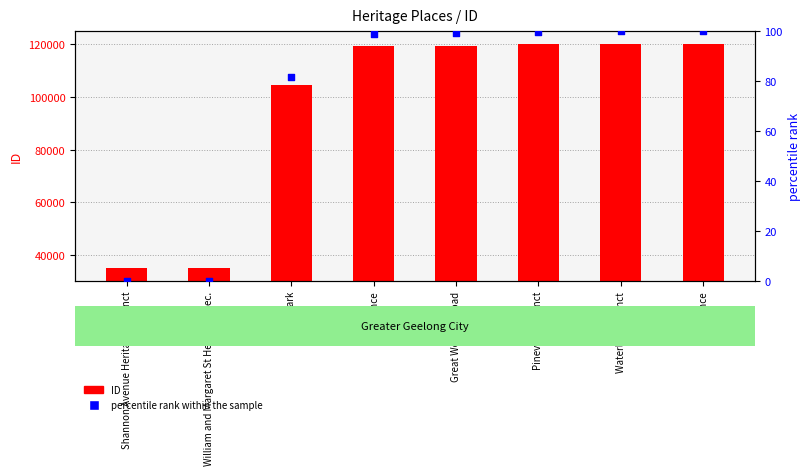

At how many categories does at least one series exceed 82665?

6